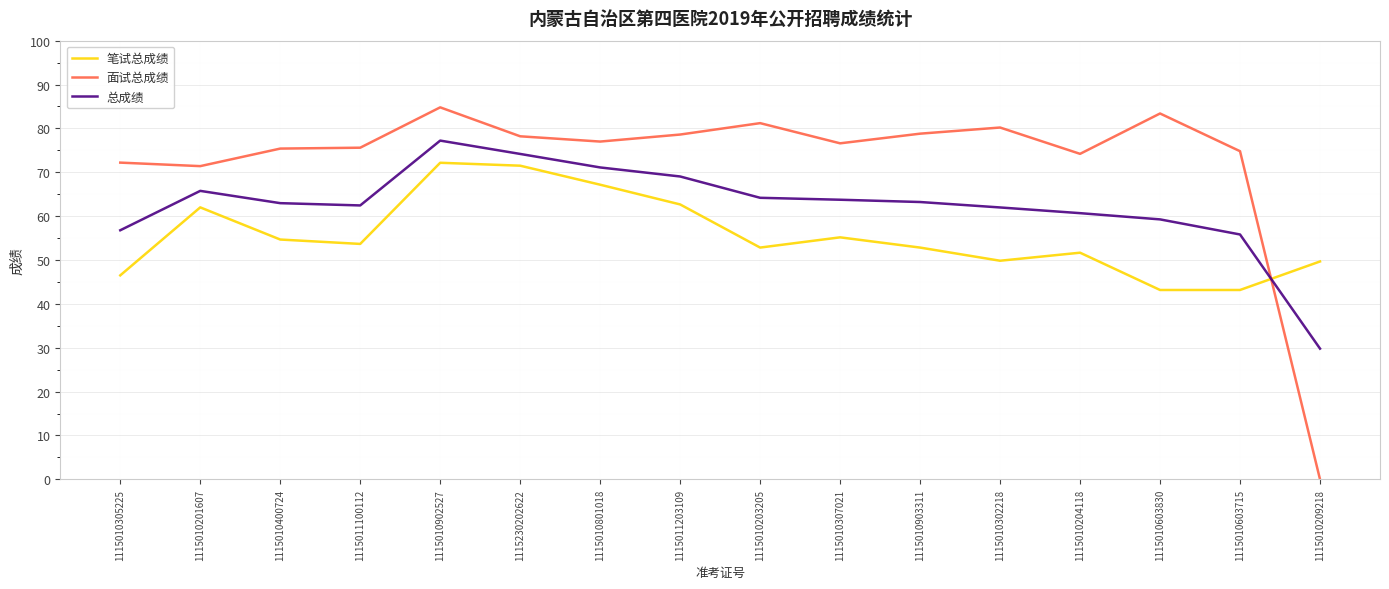

Rank the series by their maximum value, from lowest to highest.

笔试总成绩, 总成绩, 面试总成绩